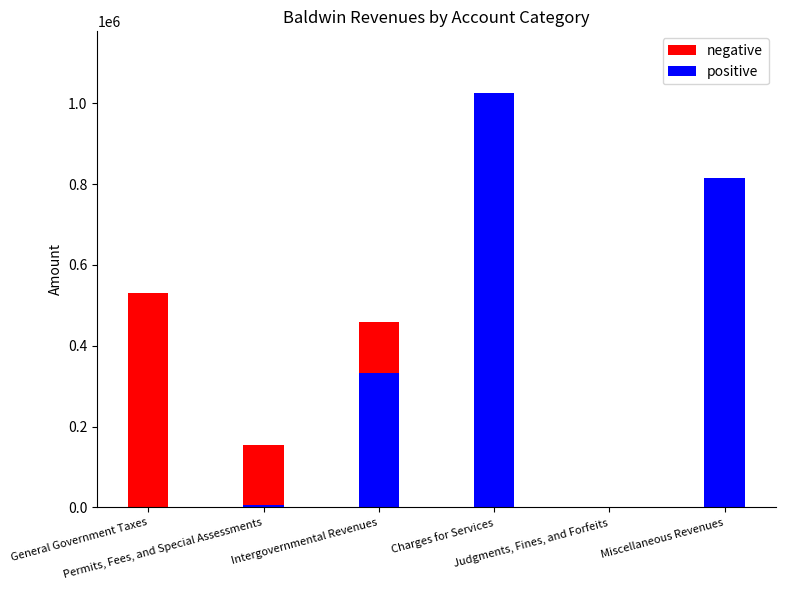

Reading left to right, list all the values displayed in this chart.

negative: General Government Taxes=530721	Permits, Fees, and Special Assessments=153844	Intergovernmental Revenues=458957	Charges for Services=1261	Judgments, Fines, and Forfeits=500	Miscellaneous Revenues=77775
positive: General Government Taxes=0	Permits, Fees, and Special Assessments=5820	Intergovernmental Revenues=333234	Charges for Services=1024124	Judgments, Fines, and Forfeits=0	Miscellaneous Revenues=814171